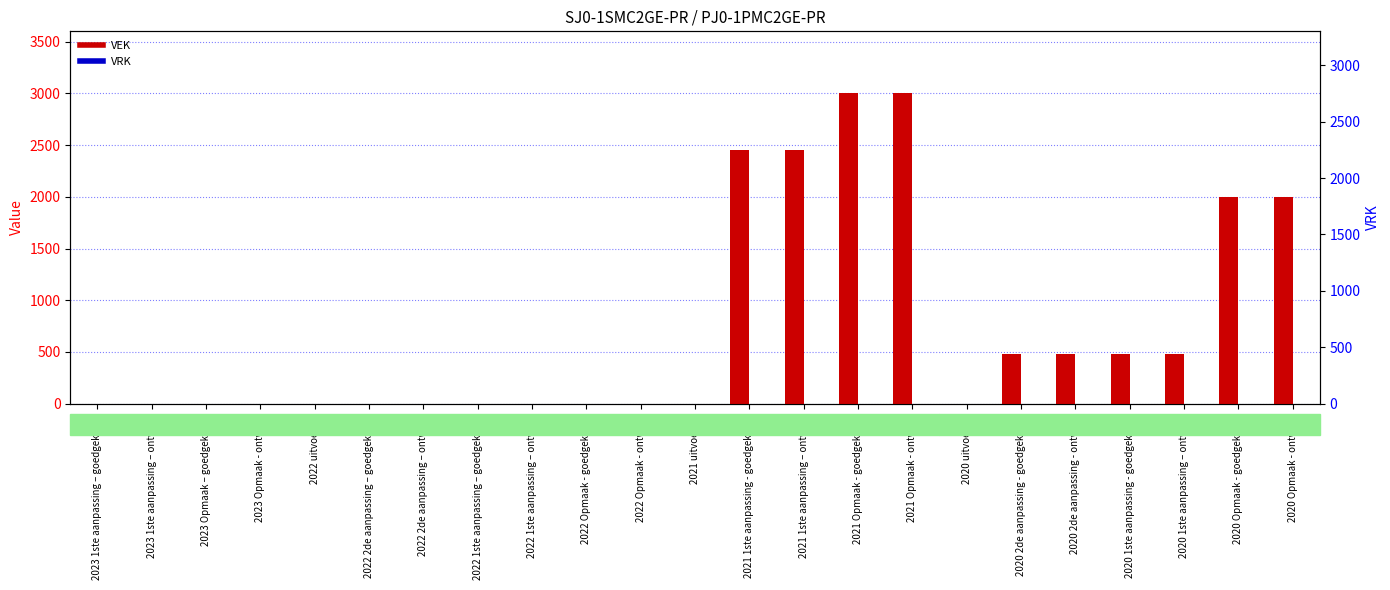

Which series has the largest total across all categories?

VEK